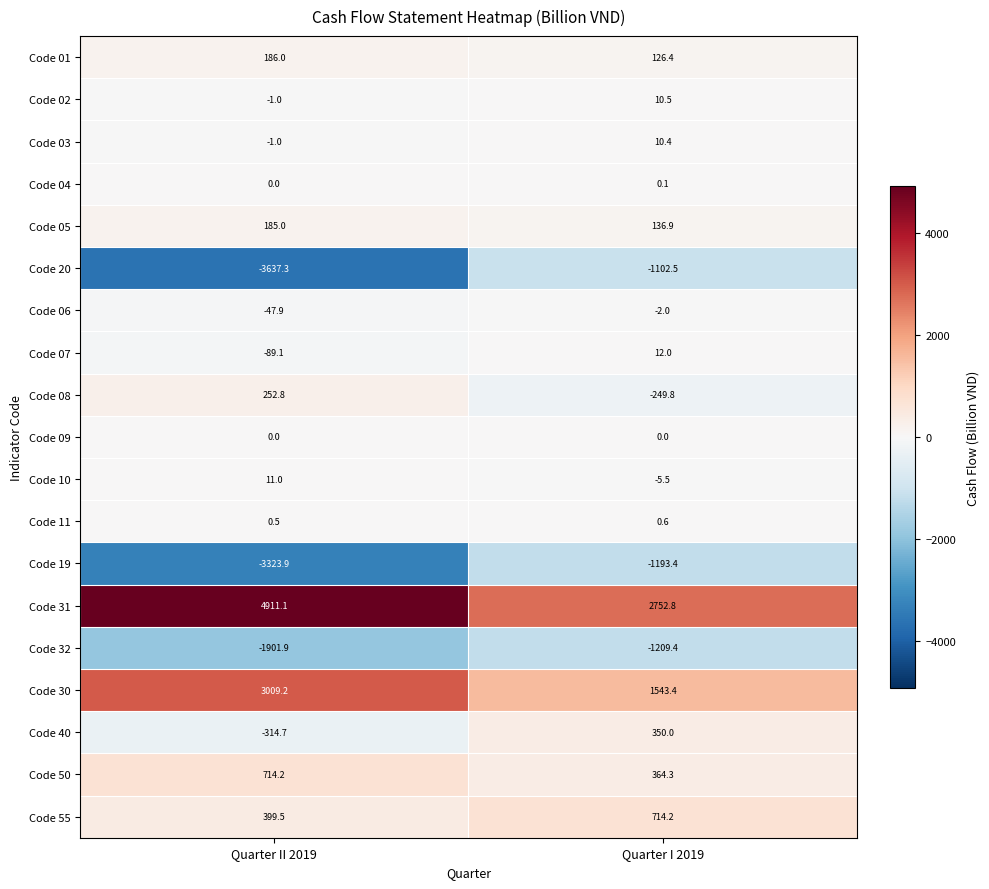

What is the total value across all series at Quarter I 2019?

2259.0